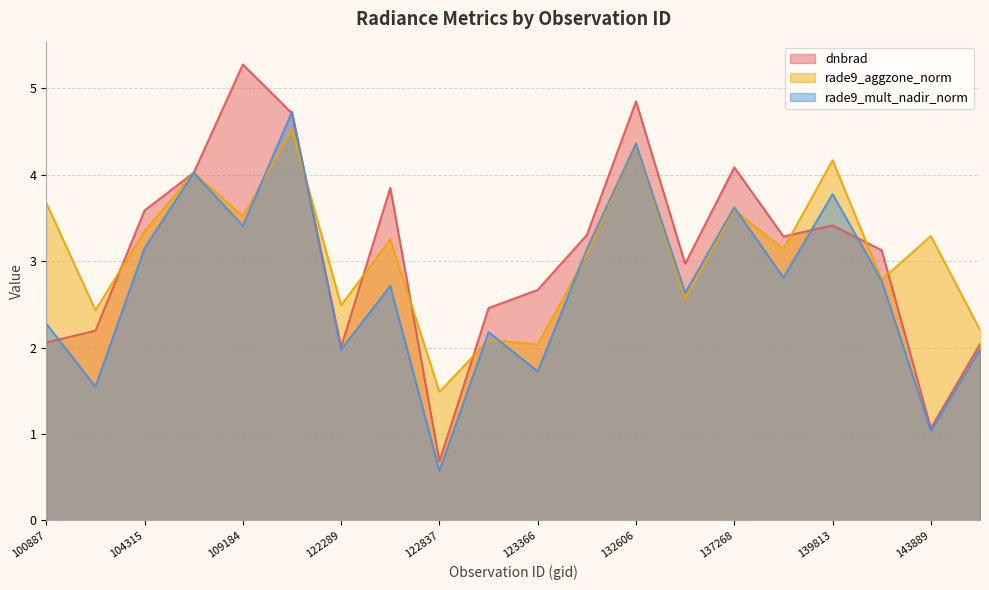

At how many categories does at least one series exceed 3?

13